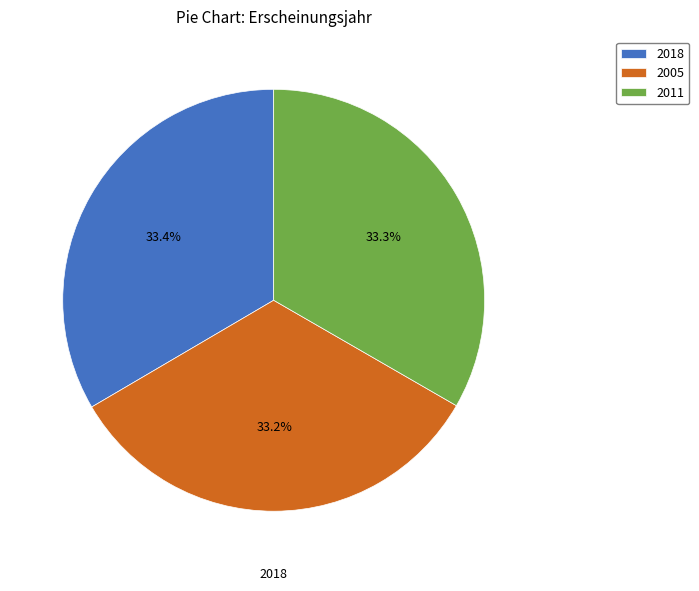

Is there a majority slice in this chart?

No